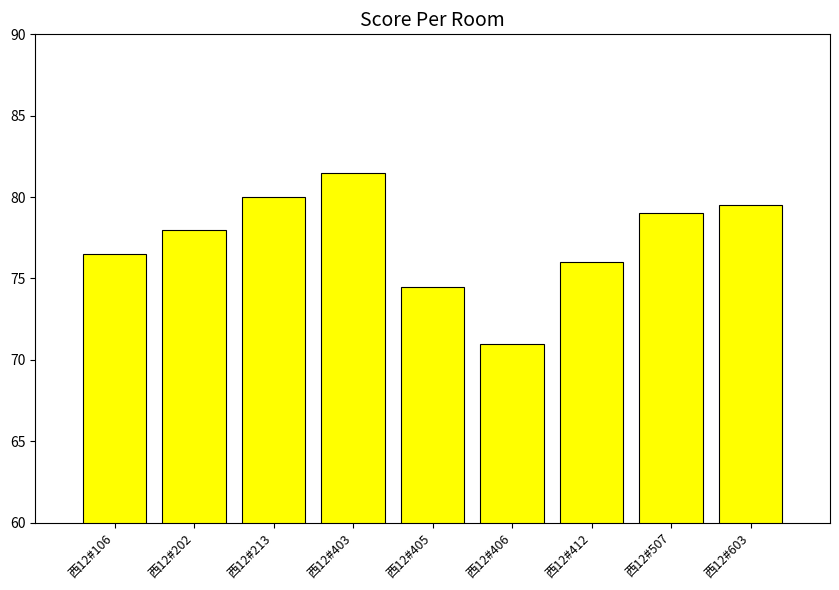

What is the change in value from 西12#202 to 西12#603?

+1.5